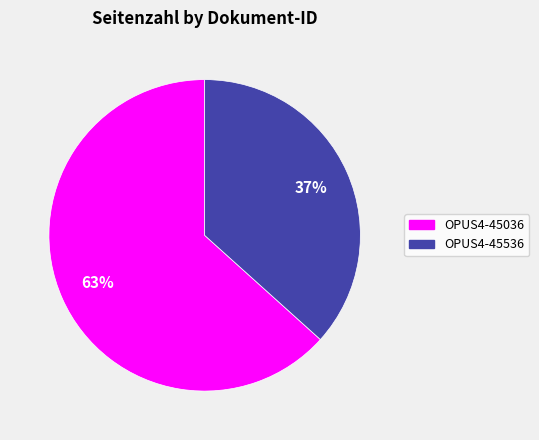

To the nearest percent, what percentage of the pie is OPUS4-45536?

37%